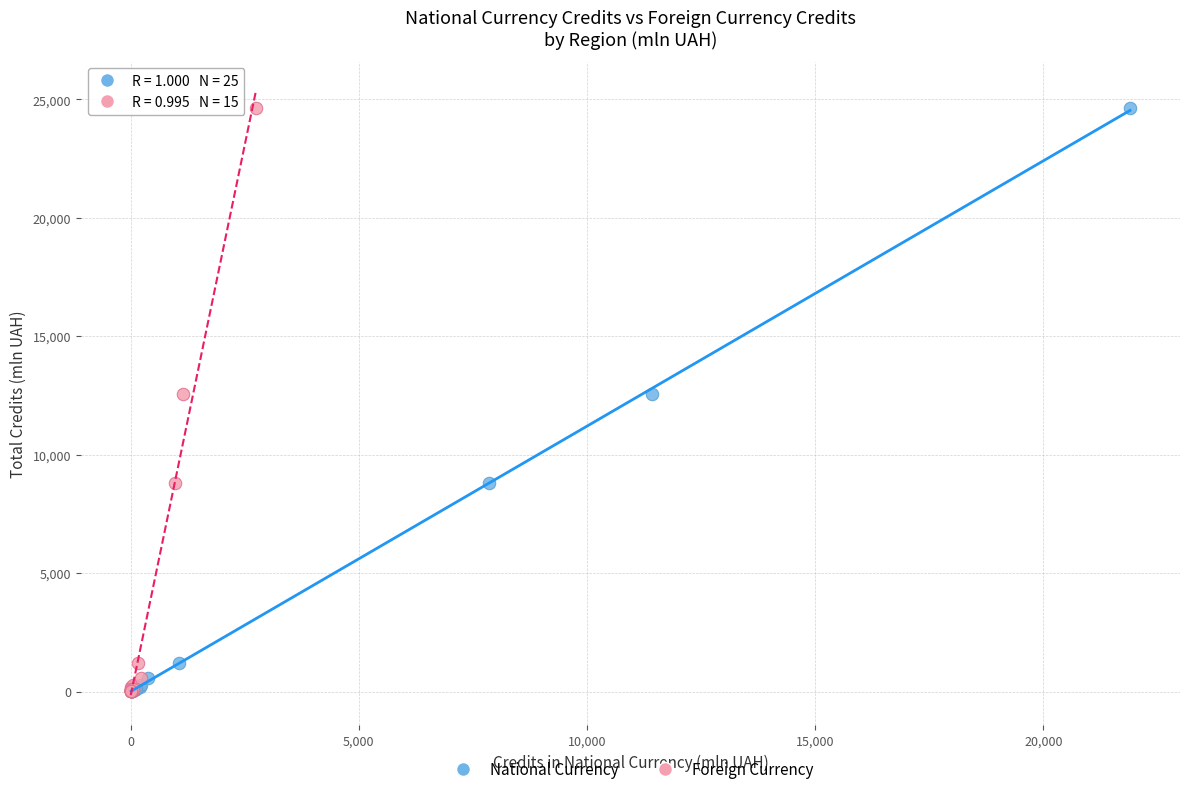

What are all the series names shown in the legend?

National Currency, Foreign Currency